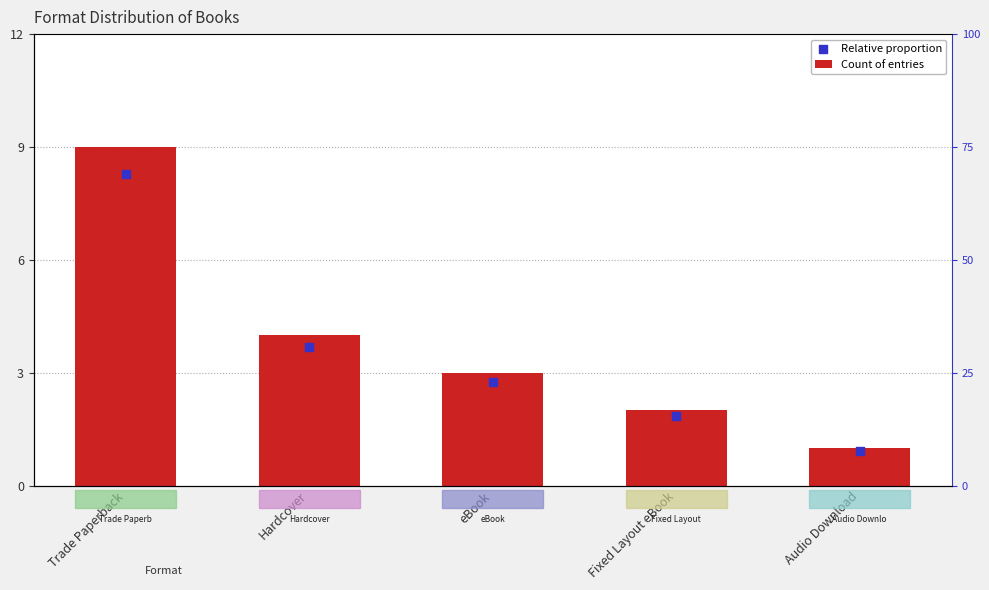

Which series has the widest spread of Y values?

Count of entries